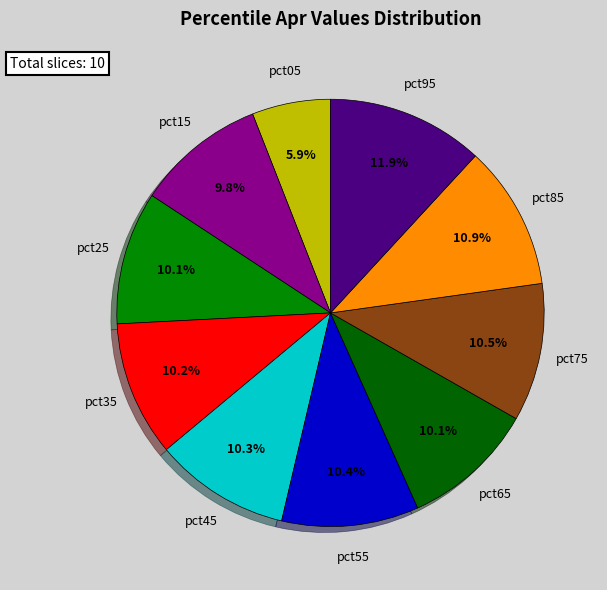

Which slice is the smallest?

pct05